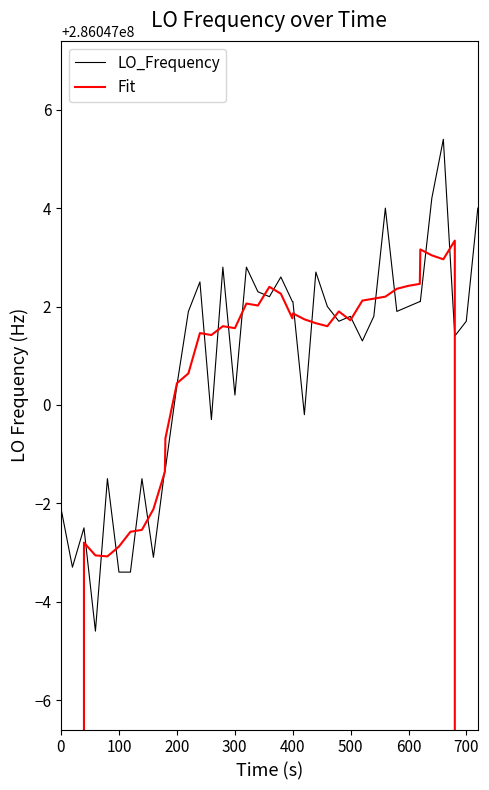

What is the difference between the maximum and second lowest values in the LO_Frequency series?

8.8